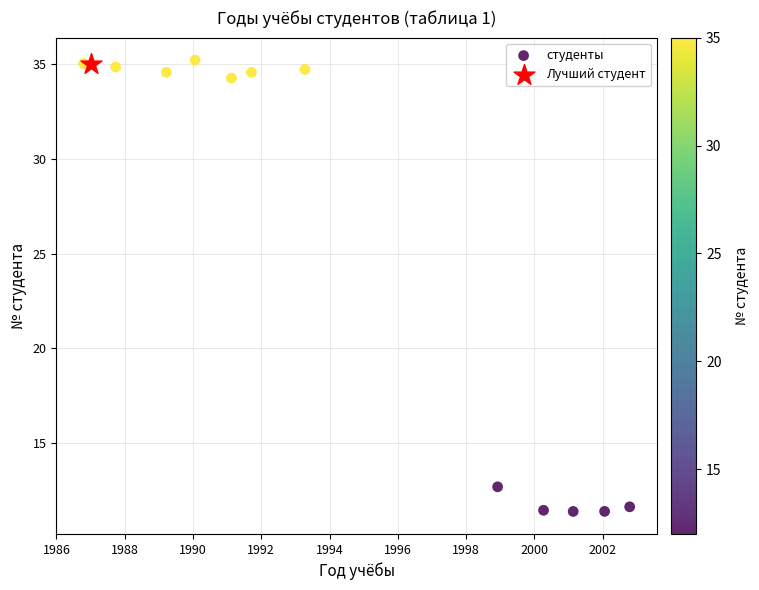

What are all the series names shown in the legend?

студенты, Лучший студент